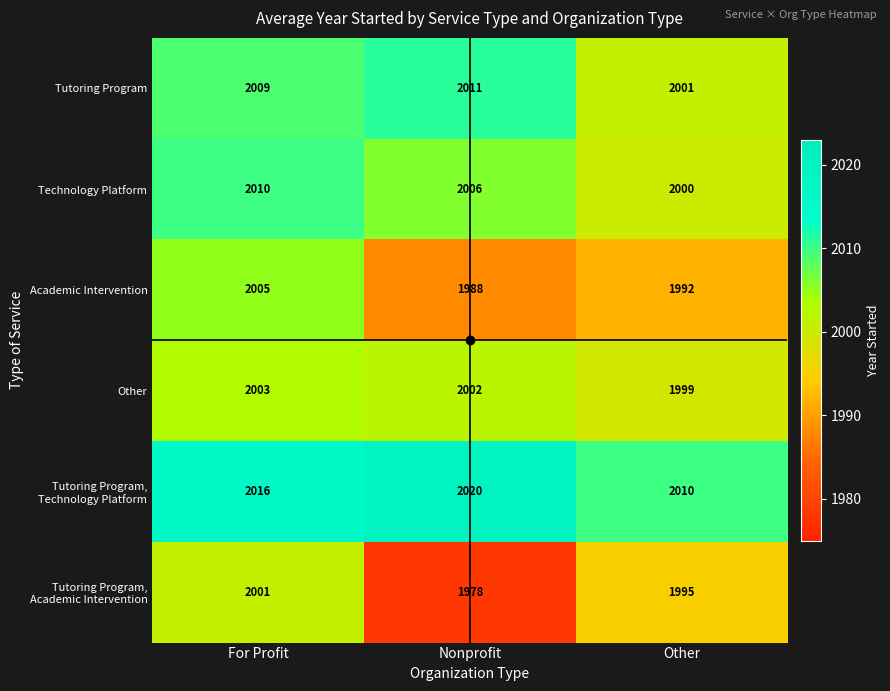

True or false: Other has a value of 952 at Other.

False